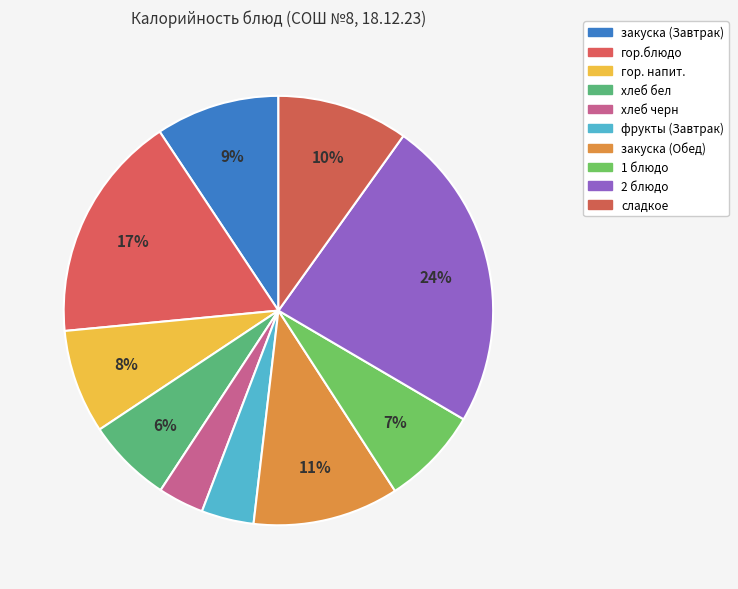

Is it true that гор.блюдо is 17% of the pie?

True